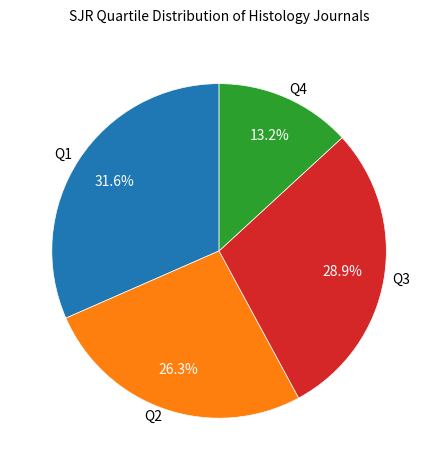

To the nearest percent, what portion does Q3 represent?

29%